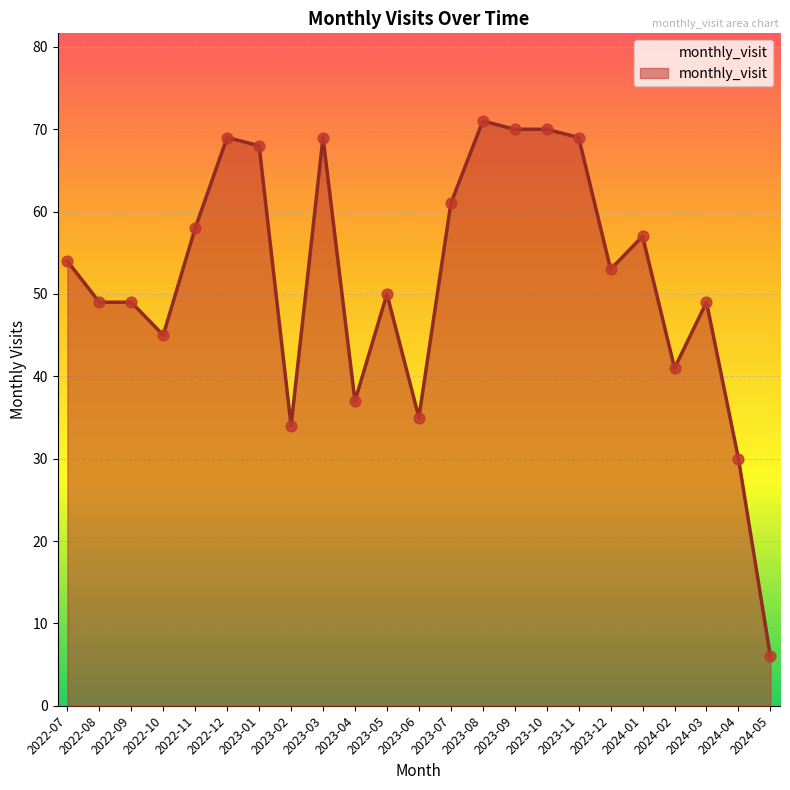

Between 2023-03 and 2022-09, which is larger?

2023-03